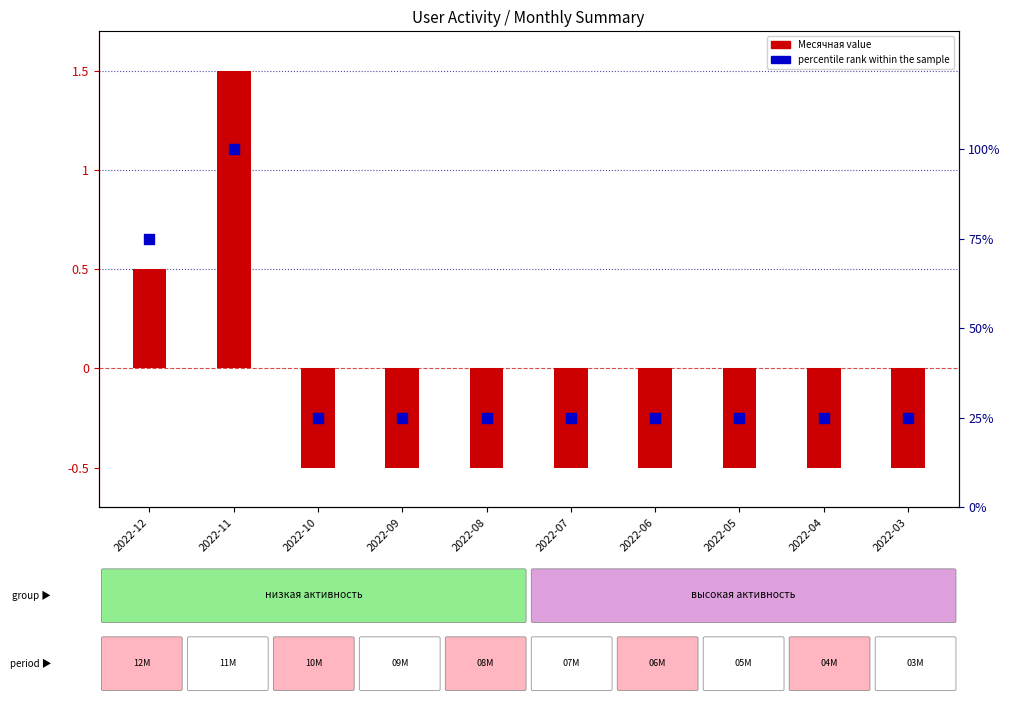

Which series has the largest Y range (max minus min)?

percentile rank